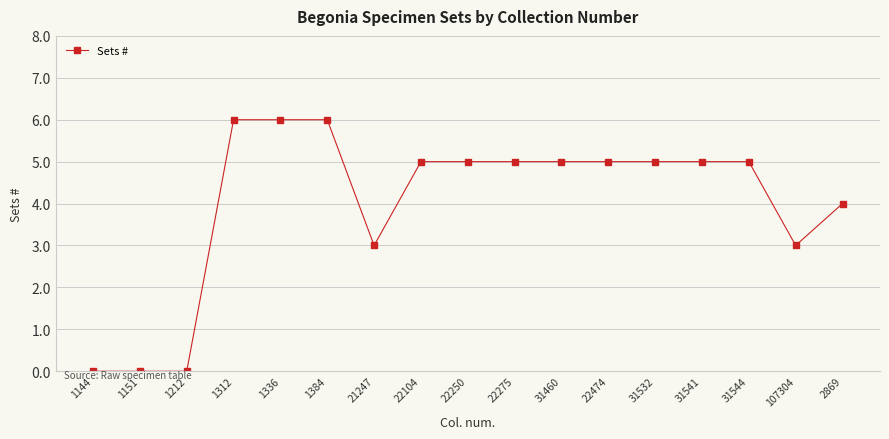

How many values are between 3 and 5?

11